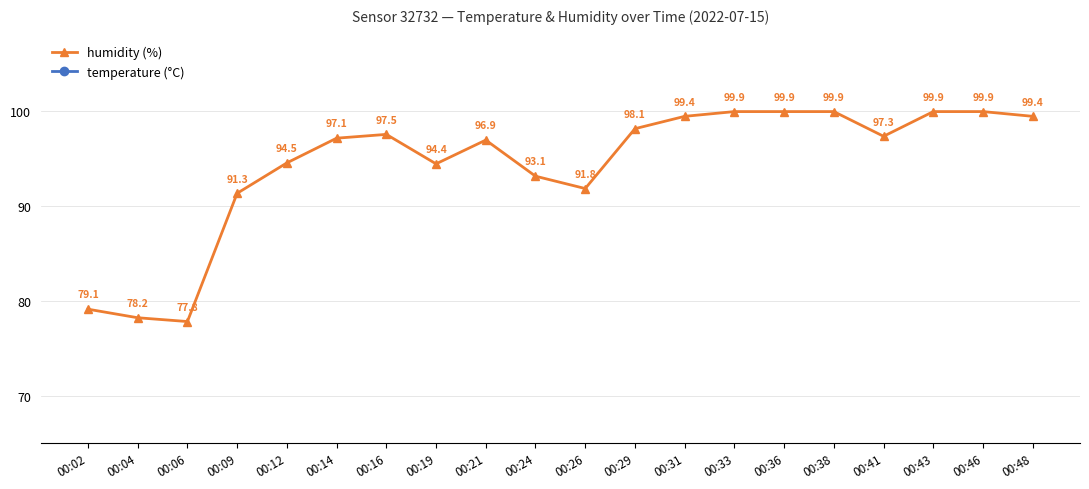

Reading left to right, extract all data points from this chart.

humidity (%): 00:02=79.1	00:04=78.2	00:06=77.8	00:09=91.3	00:12=94.5	00:14=97.1	00:16=97.5	00:19=94.4	00:21=96.9	00:24=93.1	00:26=91.8	00:29=98.1	00:31=99.4	00:33=99.9	00:36=99.9	00:38=99.9	00:41=97.3	00:43=99.9	00:46=99.9	00:48=99.4
temperature (°C): 00:02=18.2	00:04=18.2	00:06=18.2	00:09=18.0	00:12=17.1	00:14=16.9	00:16=16.8	00:19=17.0	00:21=17.1	00:24=17.1	00:26=17.2	00:29=17.2	00:31=17.0	00:33=16.9	00:36=16.9	00:38=16.9	00:41=17.1	00:43=17.1	00:46=17.1	00:48=17.0